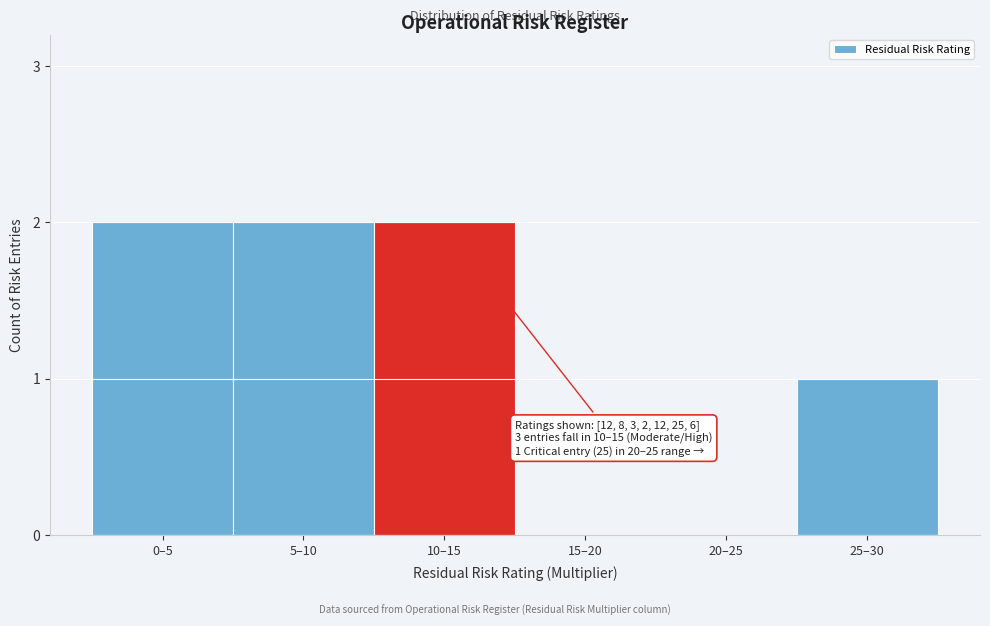

Reading left to right, list all the values displayed in this chart.

0–5=2	5–10=2	10–15=2	15–20=0	20–25=0	25–30=1